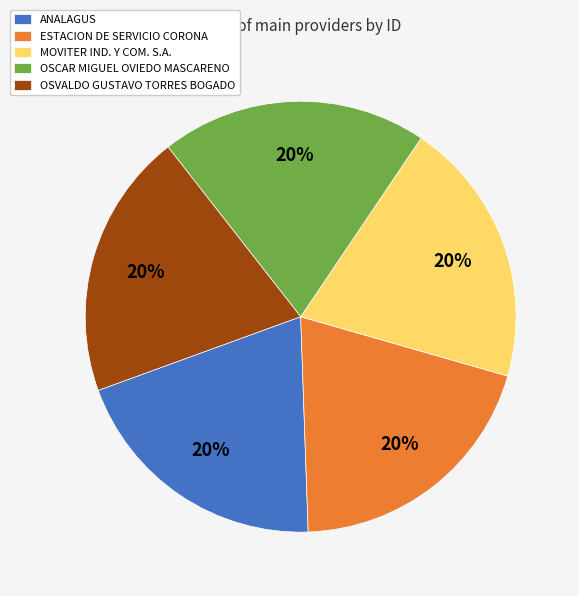

Is it true that OSVALDO GUSTAVO TORRES BOGADO is 20% of the pie?

True